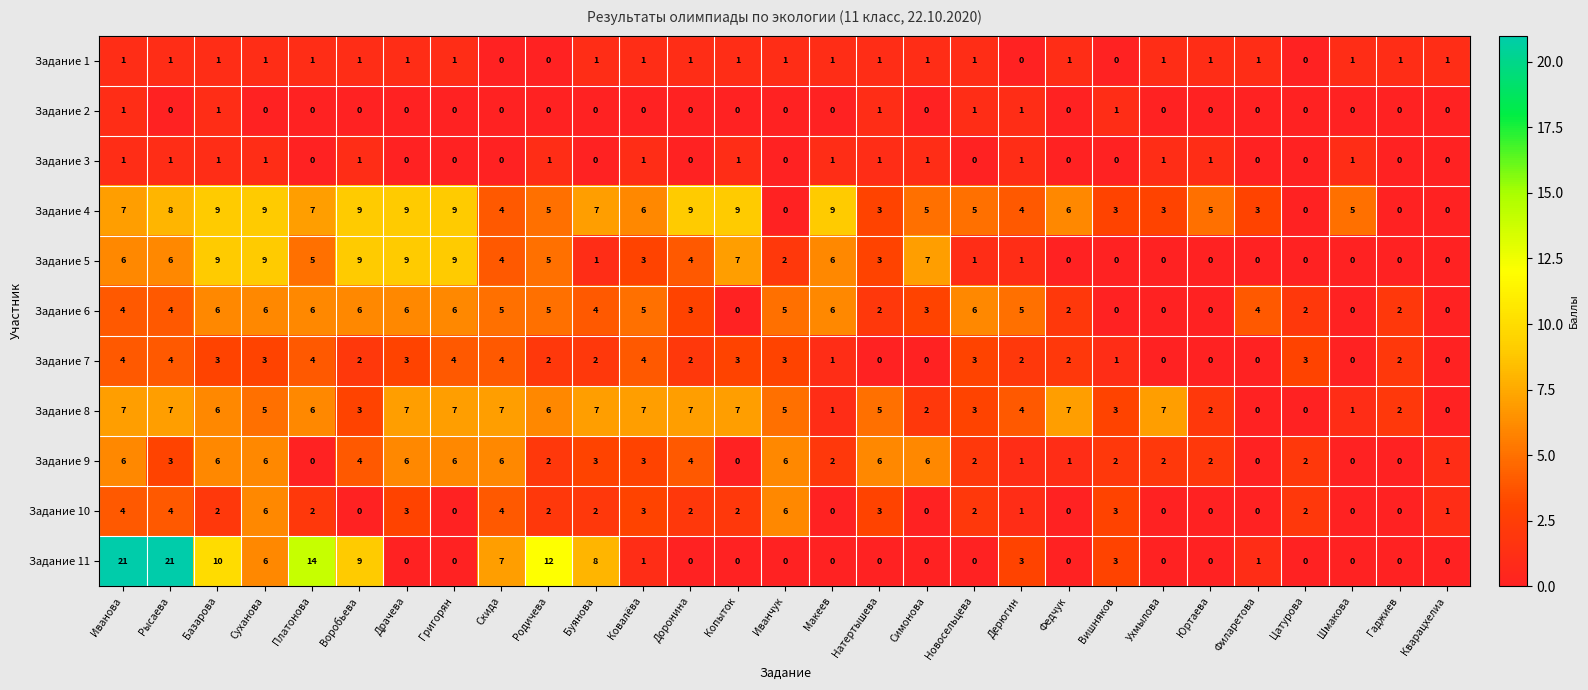

The value of Задание 1 at Копыток is 1. True or false?

True